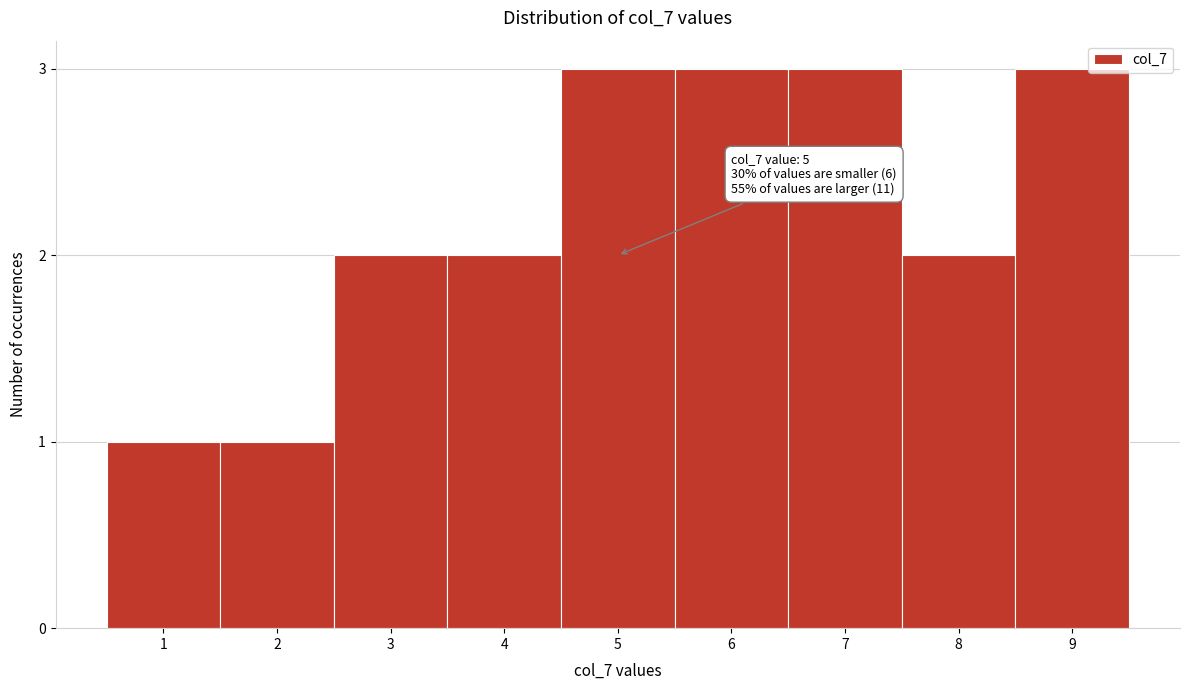

Reading left to right, transcribe all the data shown in this chart.

1	1	2	2	3	3	3	2	3